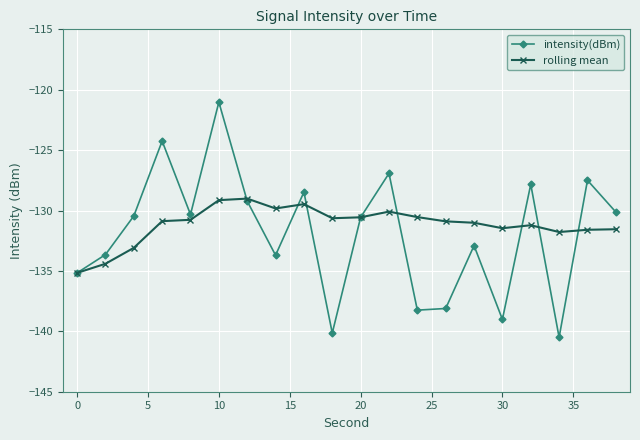

True or false: intensity(dBm) has more than 0 interior local peaks.

True